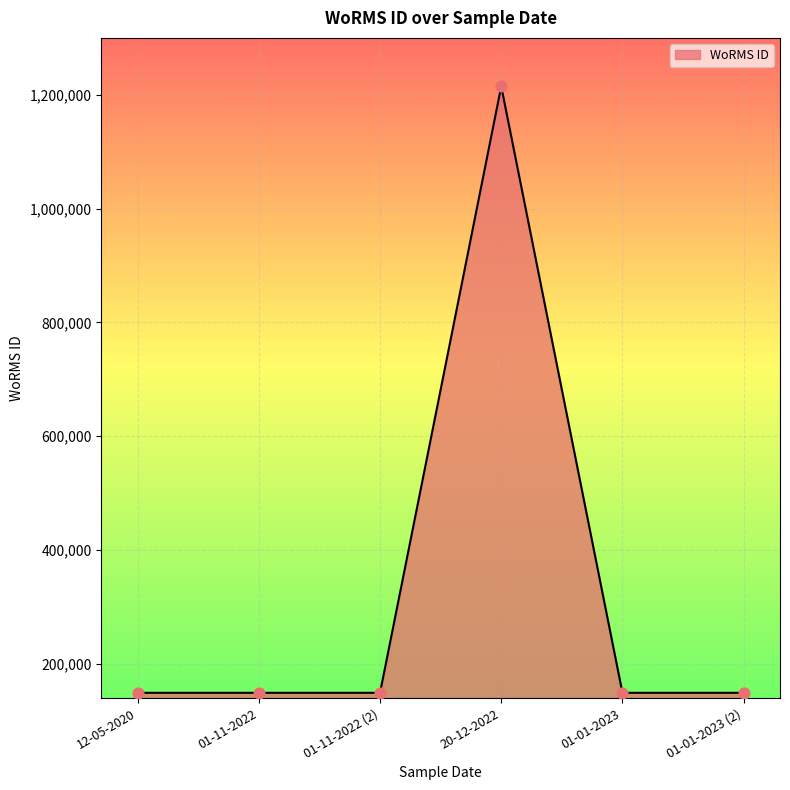

Approximately how many times larger is the value at 12-05-2020 compared to 01-11-2022 (2)?

1.0